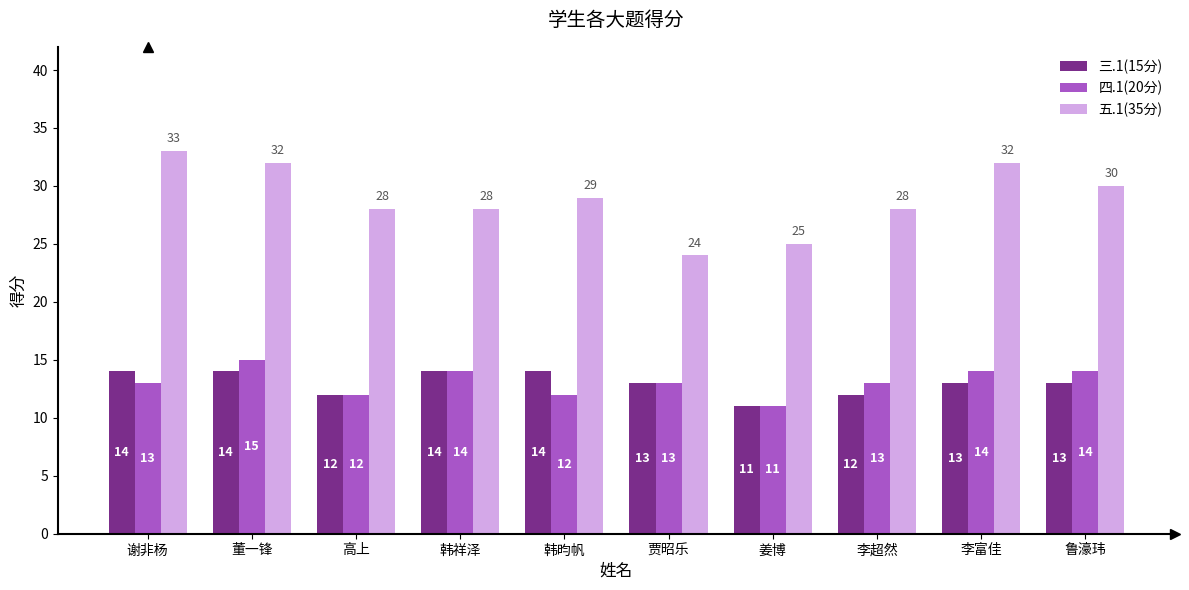

Does the chart contain stacked bars?

No